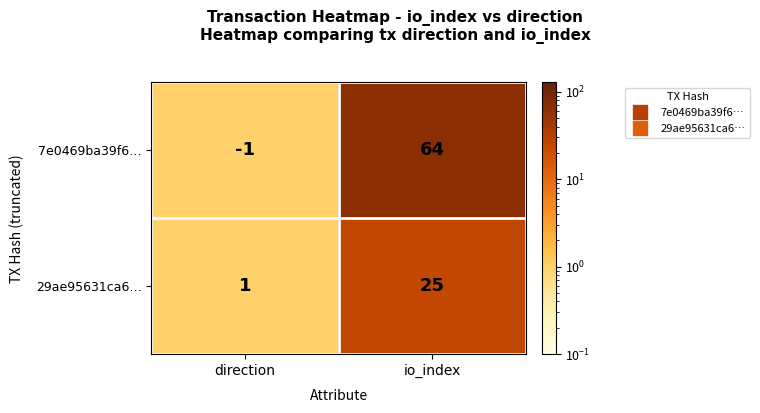

What is the difference between the maximum and minimum values in the 29ae95631ca6… series?

24